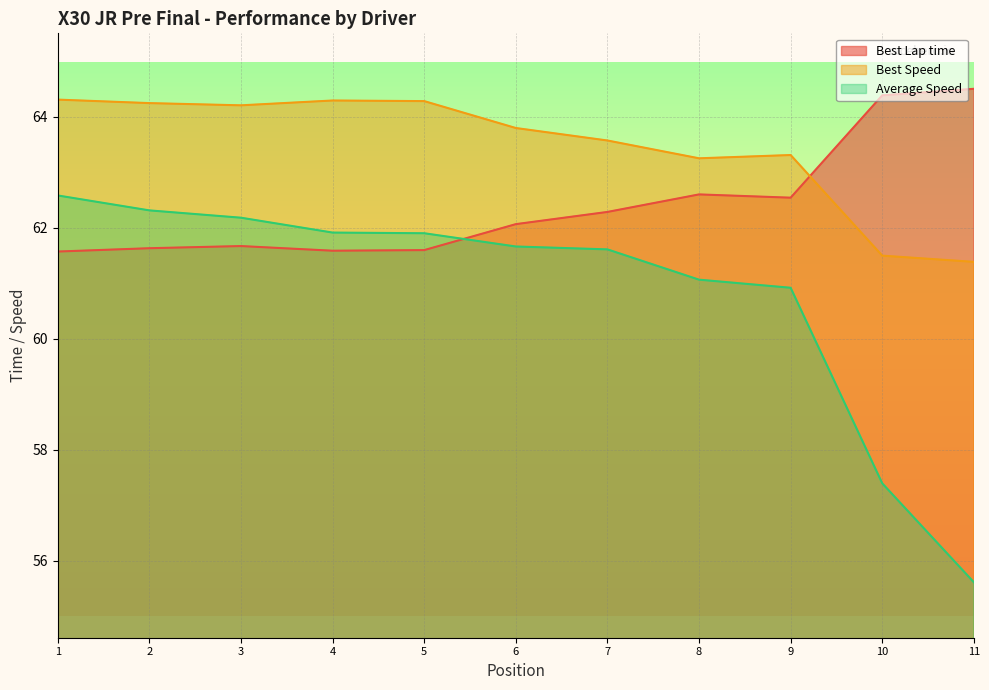

Which series has the largest range (max minus min)?

Average Speed